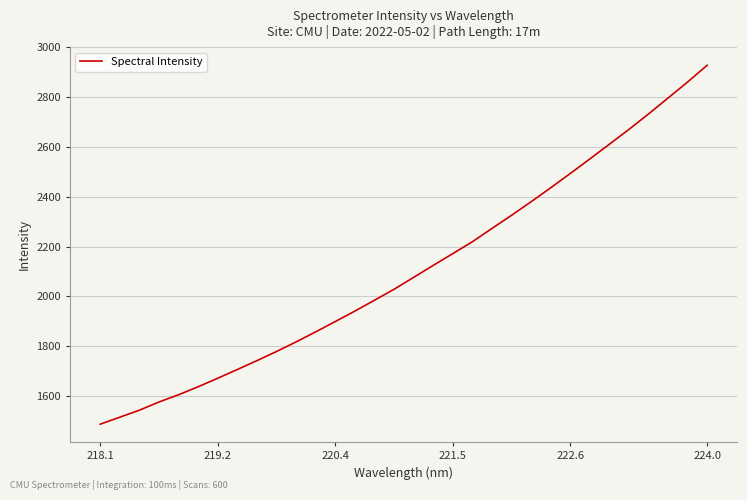

What is the difference between the maximum and minimum values?

1442.5